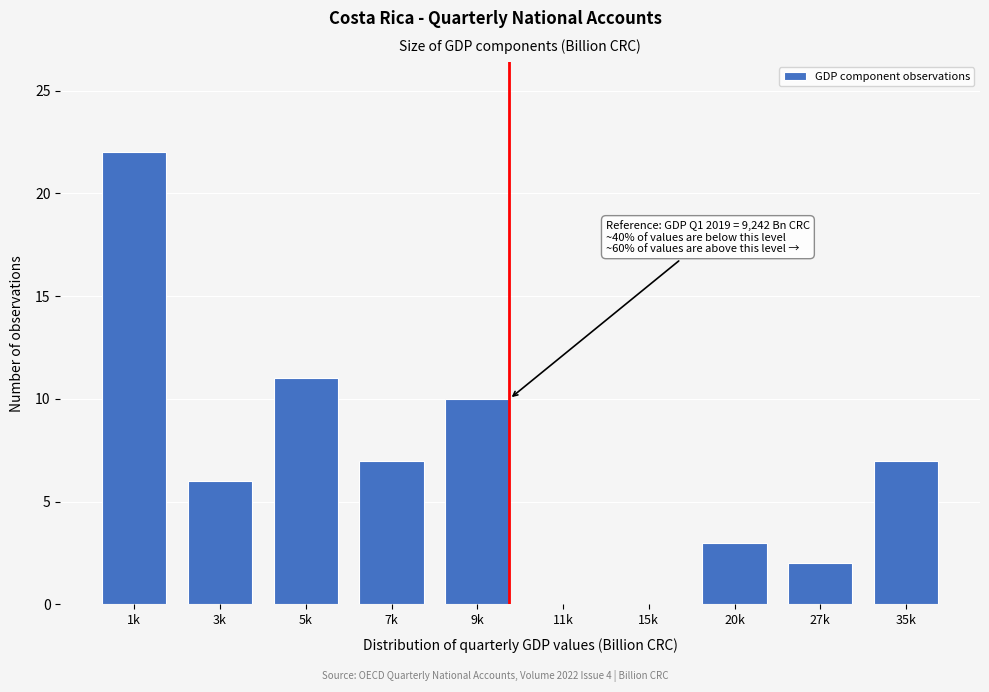

Reading left to right, transcribe all the data shown in this chart.

1k=22	3k=6	5k=11	7k=7	9k=10	11k=0	15k=0	20k=3	27k=2	35k=7